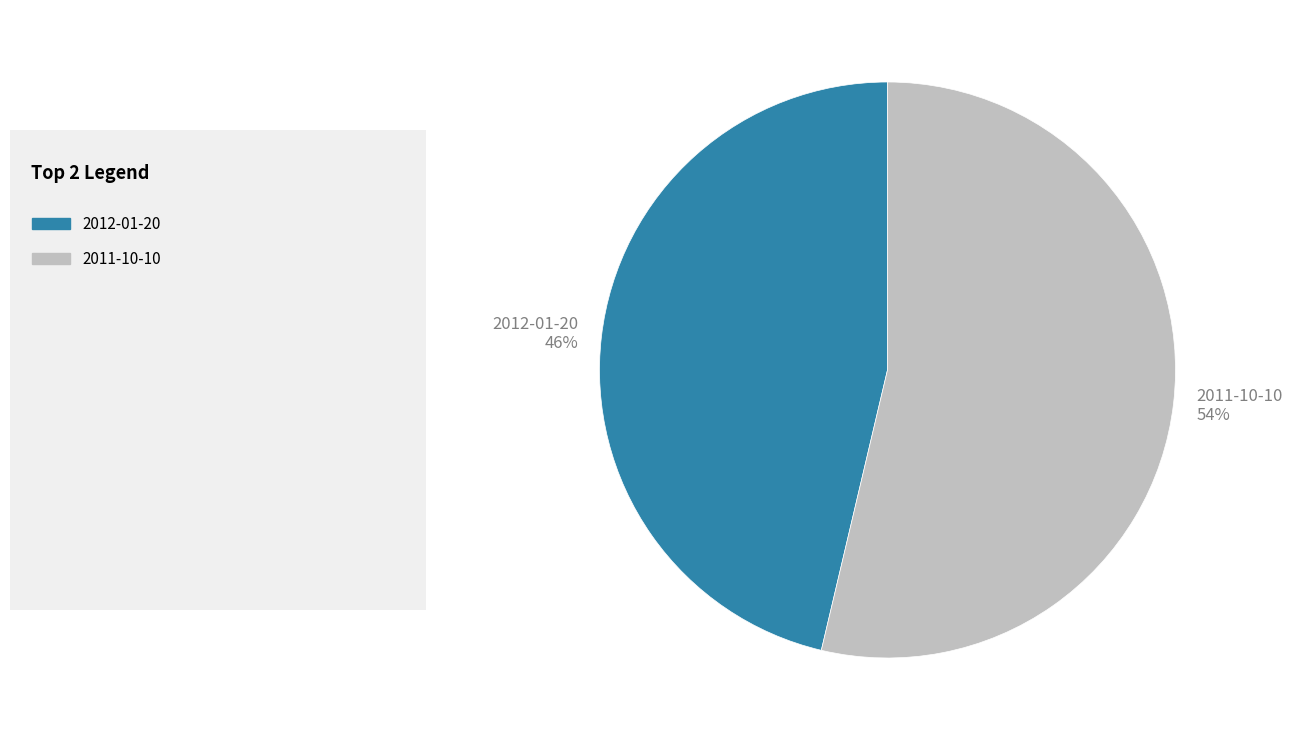

What is the ratio of the value at 2011-10-10 to the value at 2012-01-20?

1.2